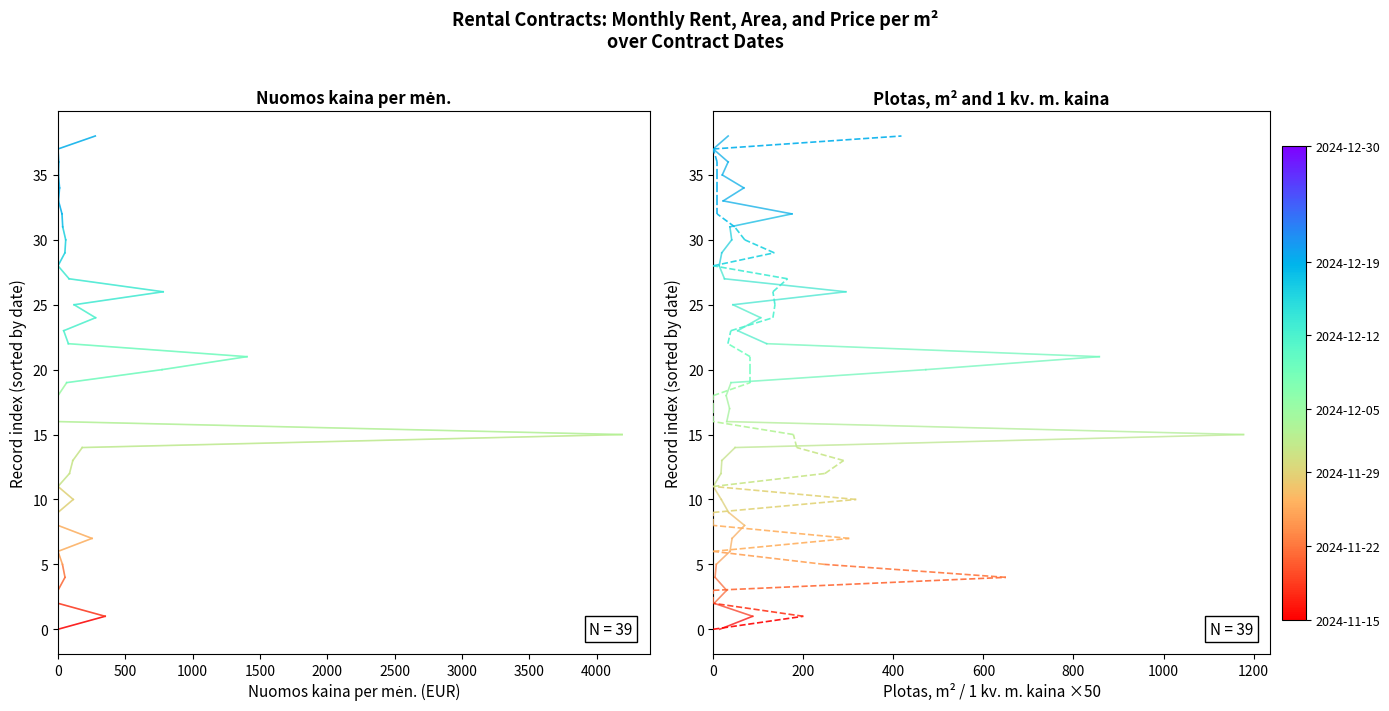

What are all the series names shown in the legend?

Nuomos kaina per men., Plotas, m², 1 kv. m. kaina ×50